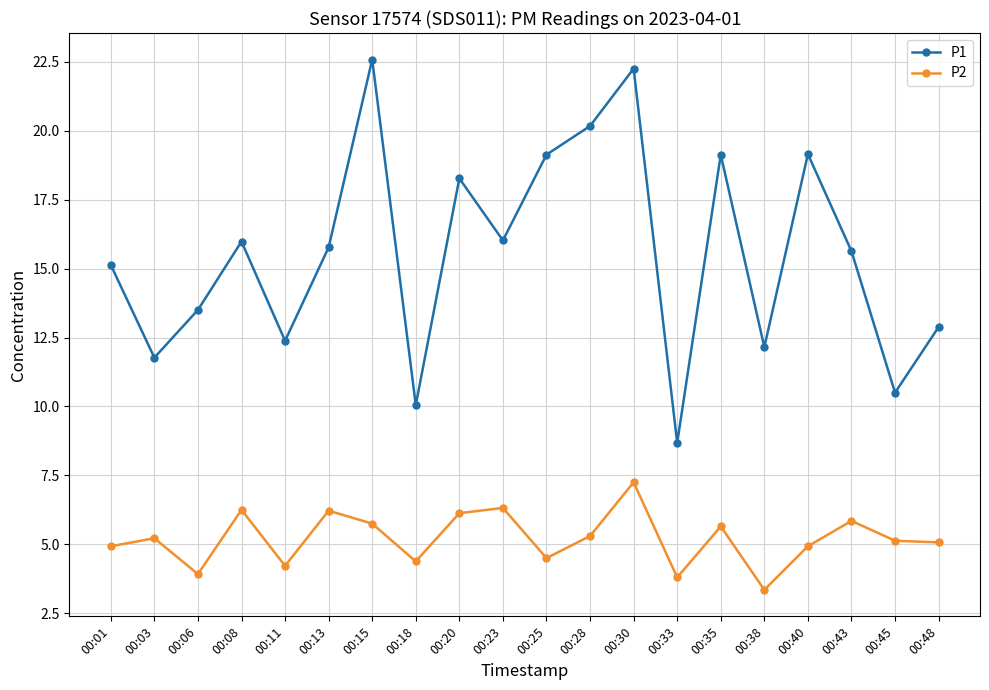

Which series has the widest spread of values?

P1